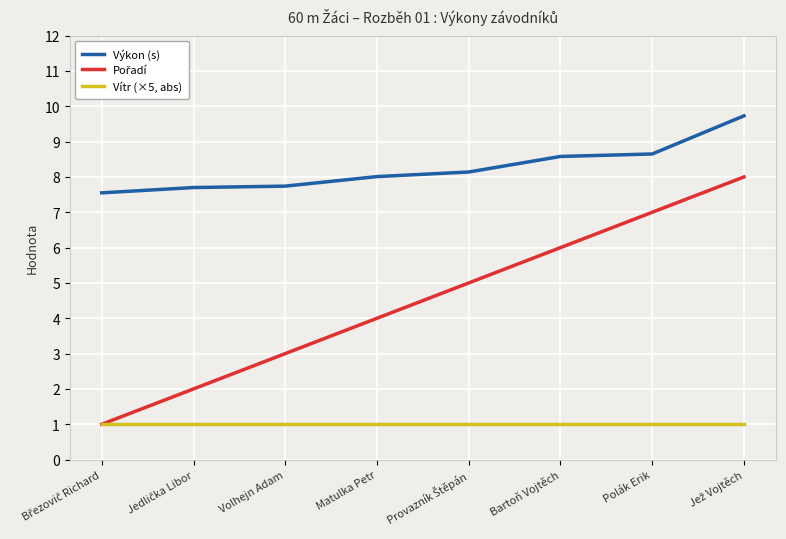

What is the smallest value displayed?

1.0